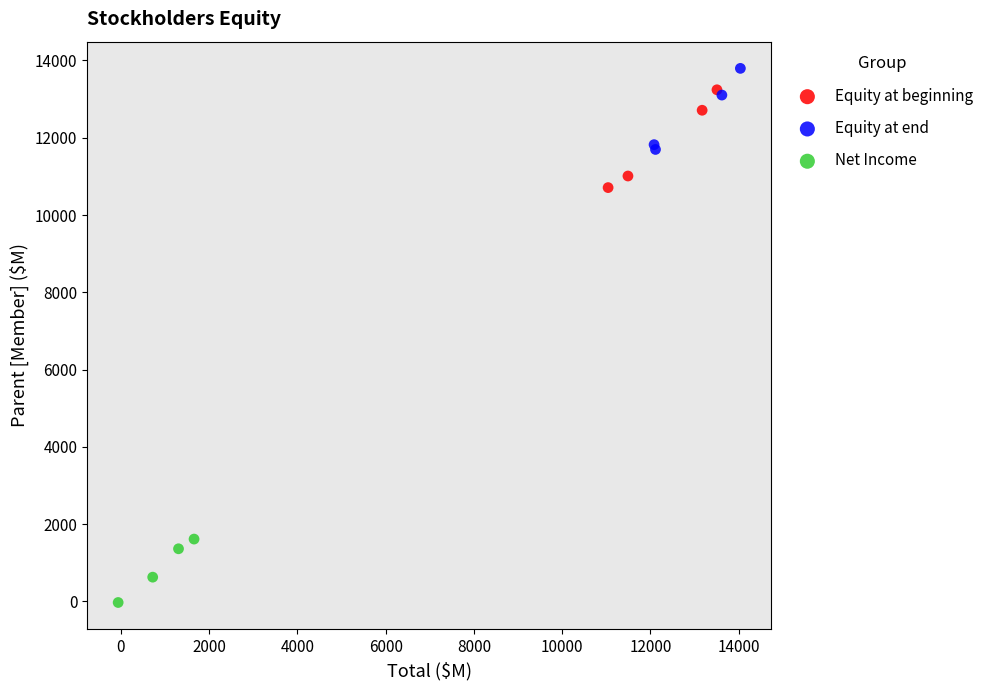

Which series reaches the maximum Y coordinate?

Equity at end